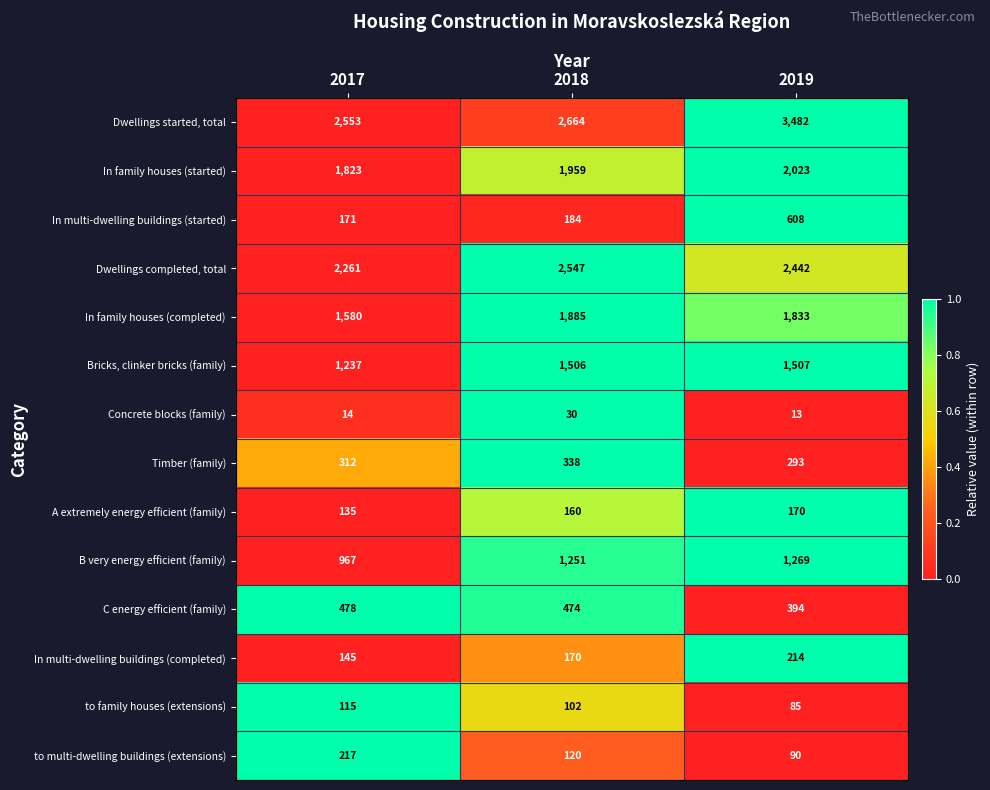

How many values in the Timber (family) series are below 312?

1